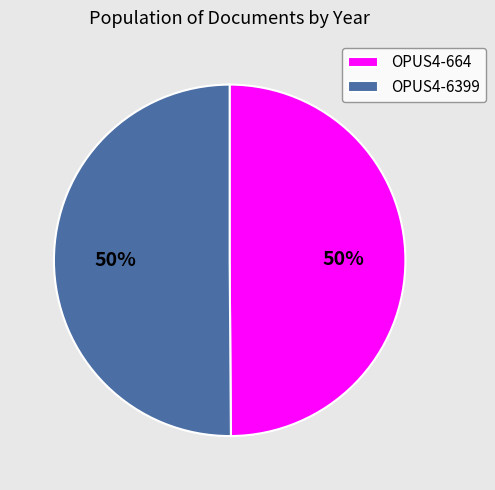

The OPUS4-664 slice represents 50% of the pie. True or false?

True